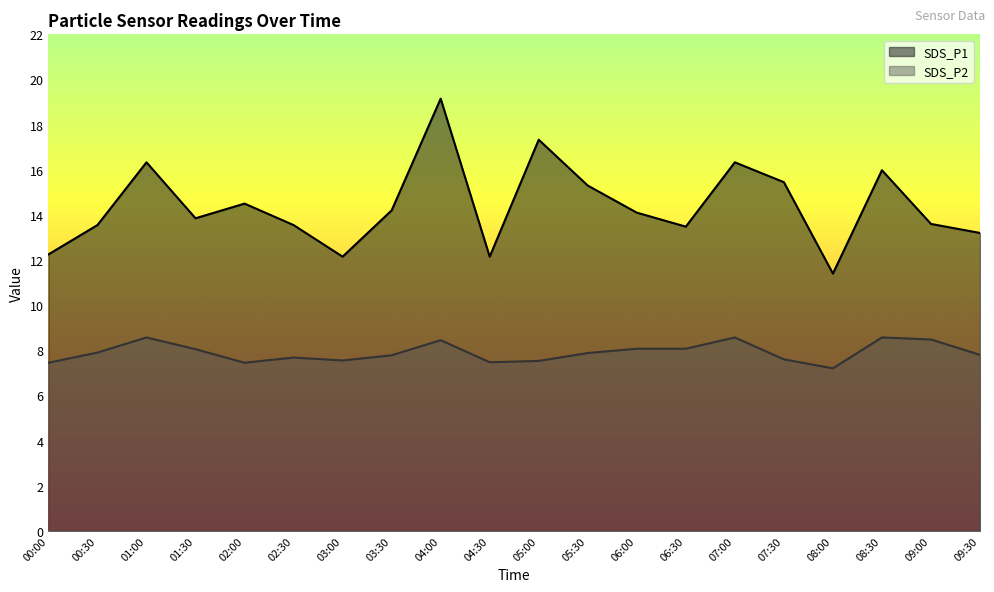

What is the sum of all SDS_P2 values?

158.1